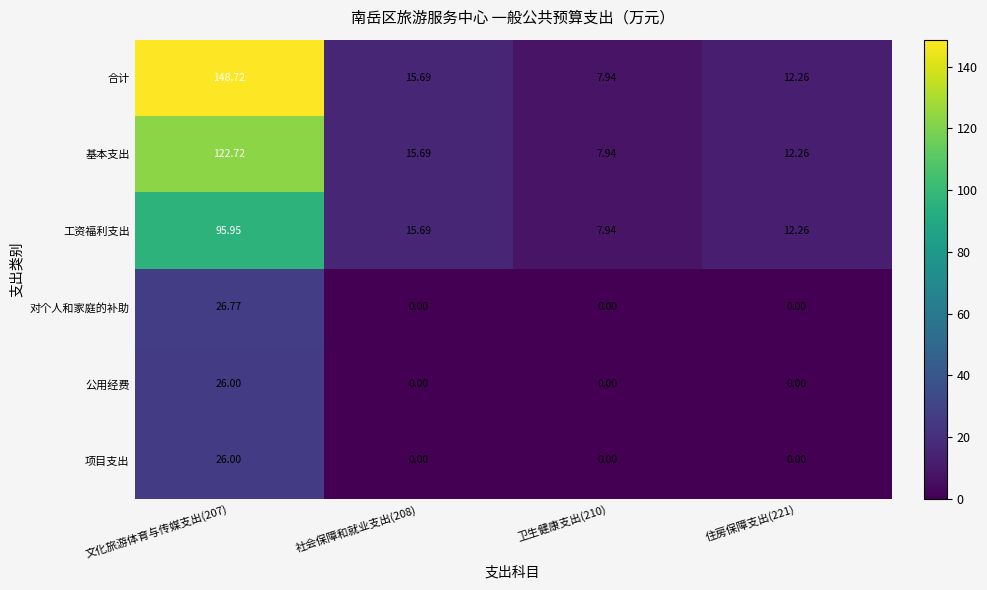

What is the total value across all series at 文化旅游体育与传媒支出(207)?

446.2